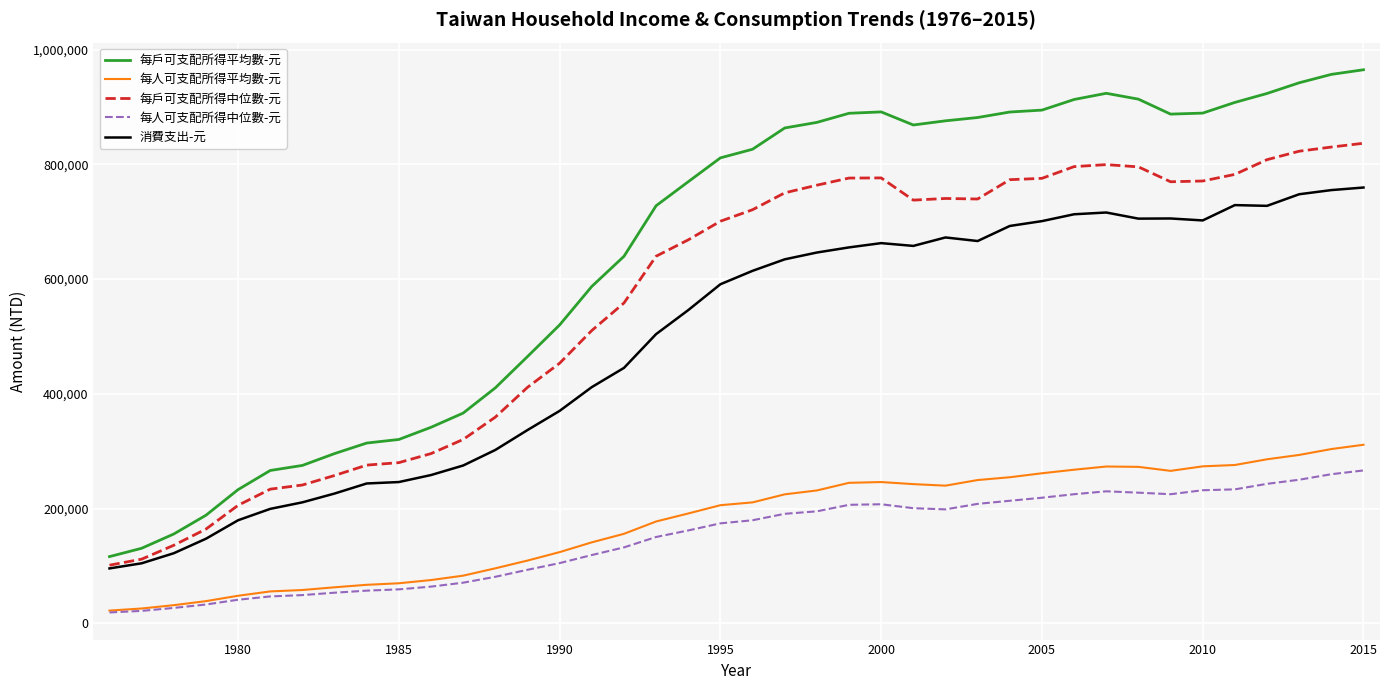

Which series has the largest total across all categories?

每戶可支配所得平均數-元